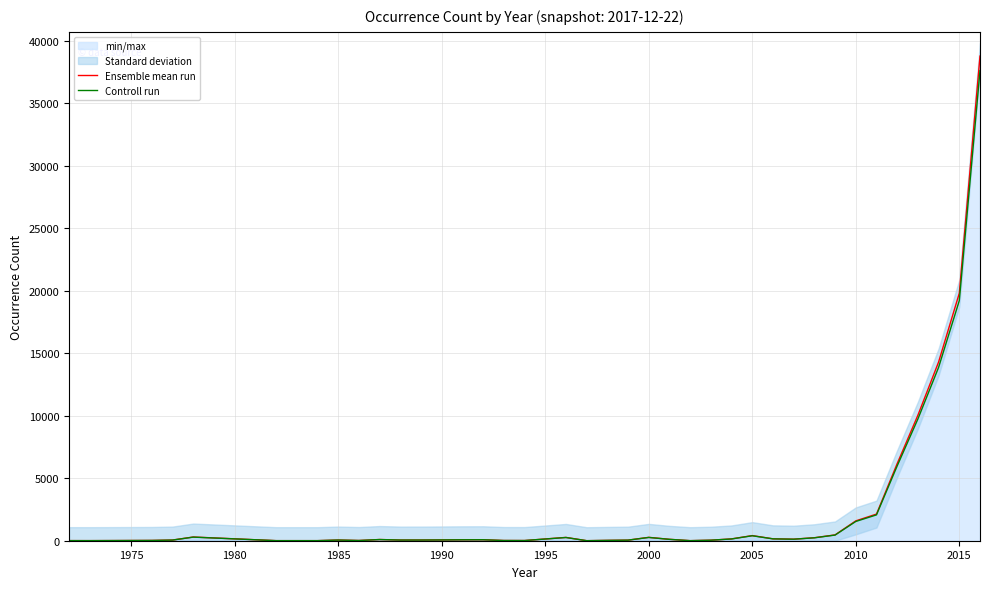

How many data points in Ensemble mean run are less than 76?

19